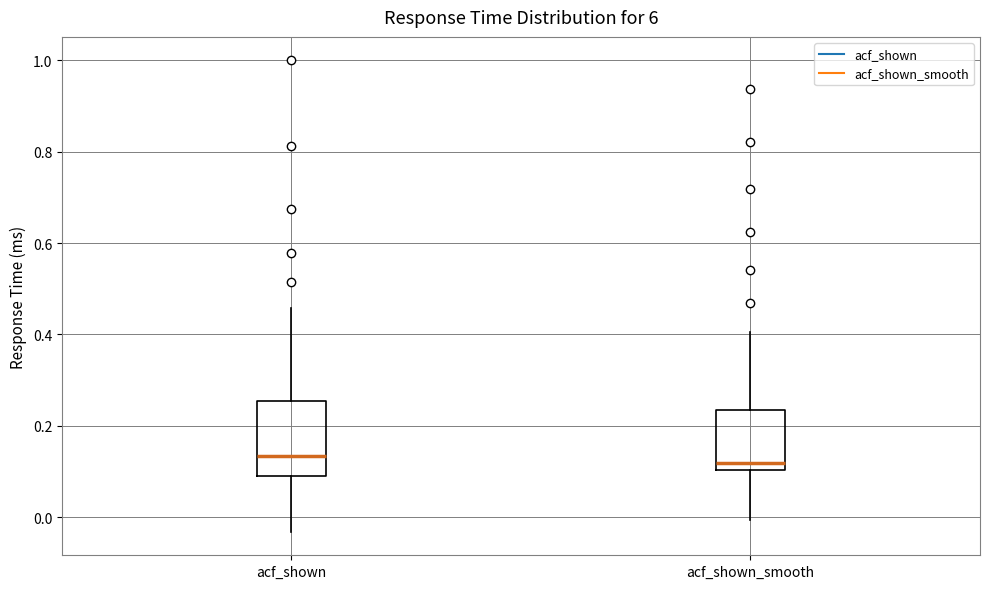

Reading left to right, transcribe this box plot: for each box, give where its median line is, the range the box spans, and where its two whiskers end, as read against the y-axis. The values are not printed on the chart, so give them approximately, as read against the axis.

acf_shown: median 0.14, box 0.10 to 0.26, whiskers -0.04 to 0.46
acf_shown_smooth: median 0.12, box 0.10 to 0.24, whiskers 0.00 to 0.40